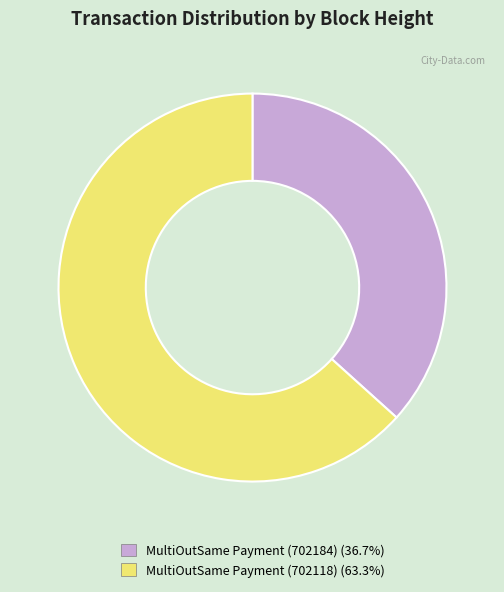

Do MultiOutSame Payment (702118) and MultiOutSame Payment (702184) together represent more than half of the pie?

Yes